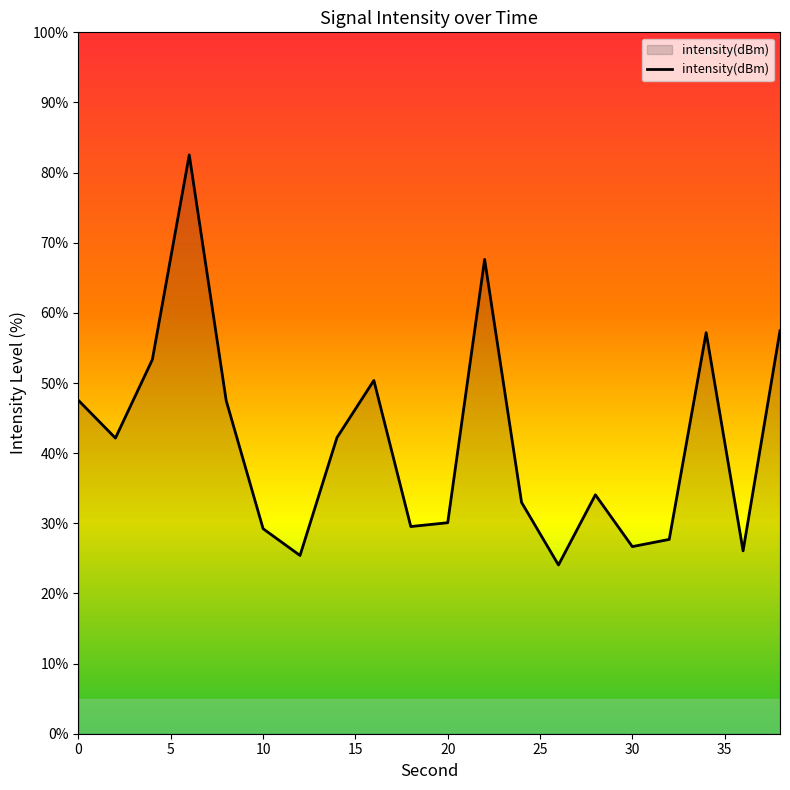

What is the difference between the maximum and minimum values?

58.5